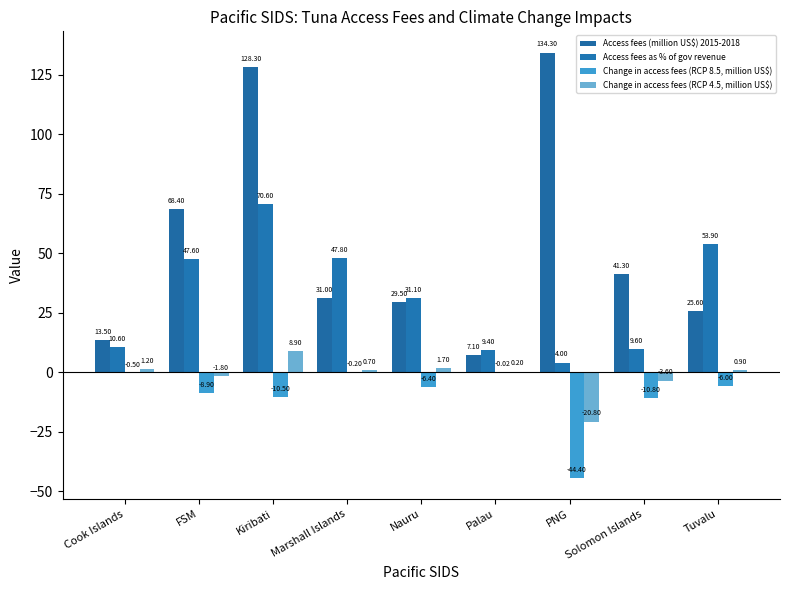

Does the chart contain stacked bars?

No